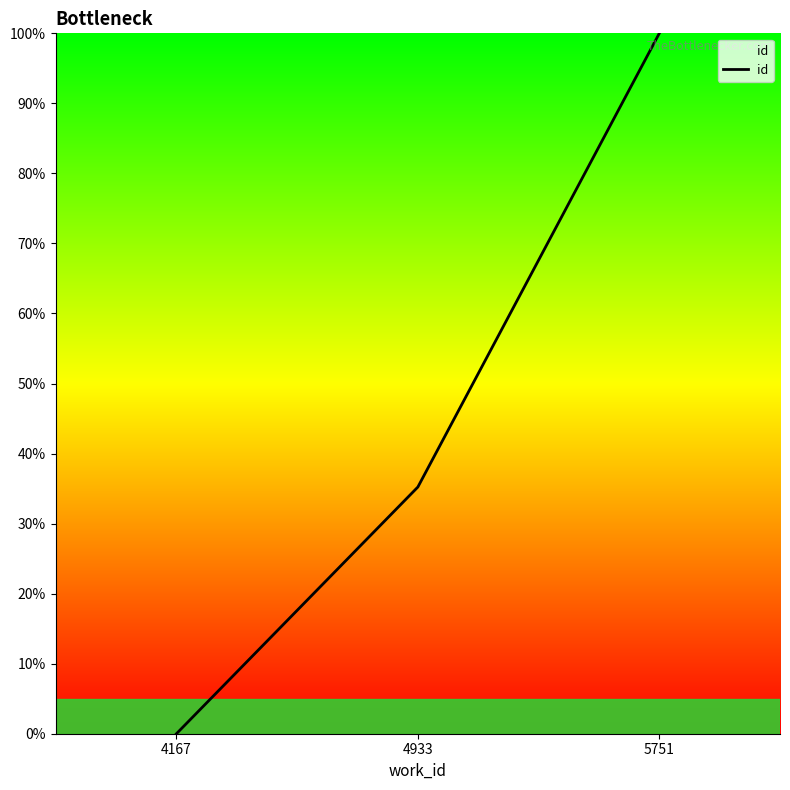

Is it true that the value at 5751 is 155.7?

False